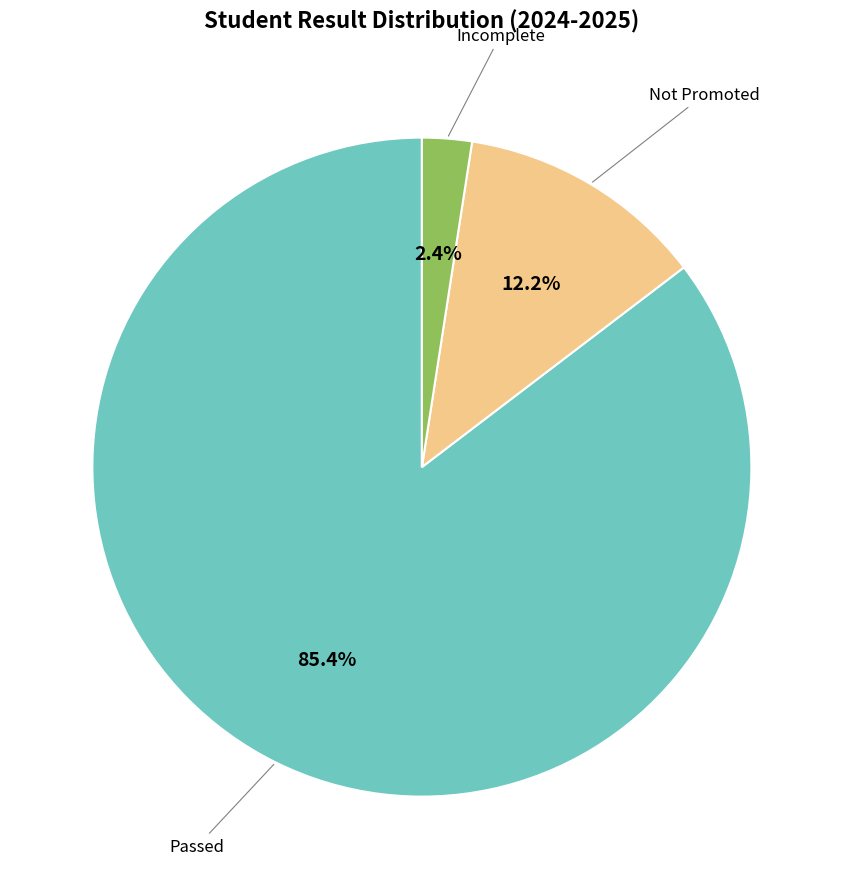

Does any single category account for the majority?

Yes